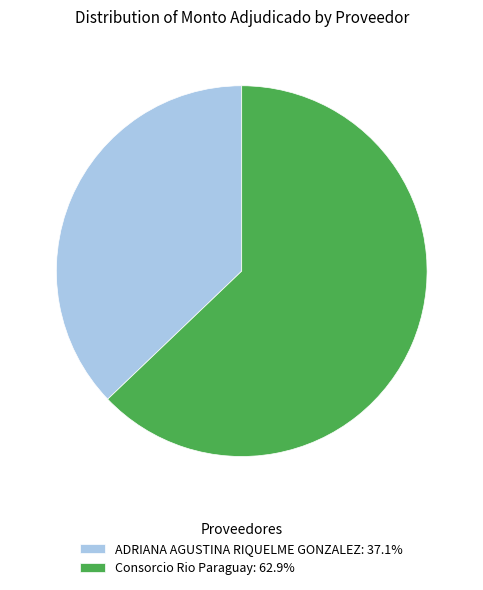

What is the ratio of the value at ADRIANA AGUSTINA RIQUELME GONZALEZ: 37.1% to the value at Consorcio Rio Paraguay: 62.9%?

0.6